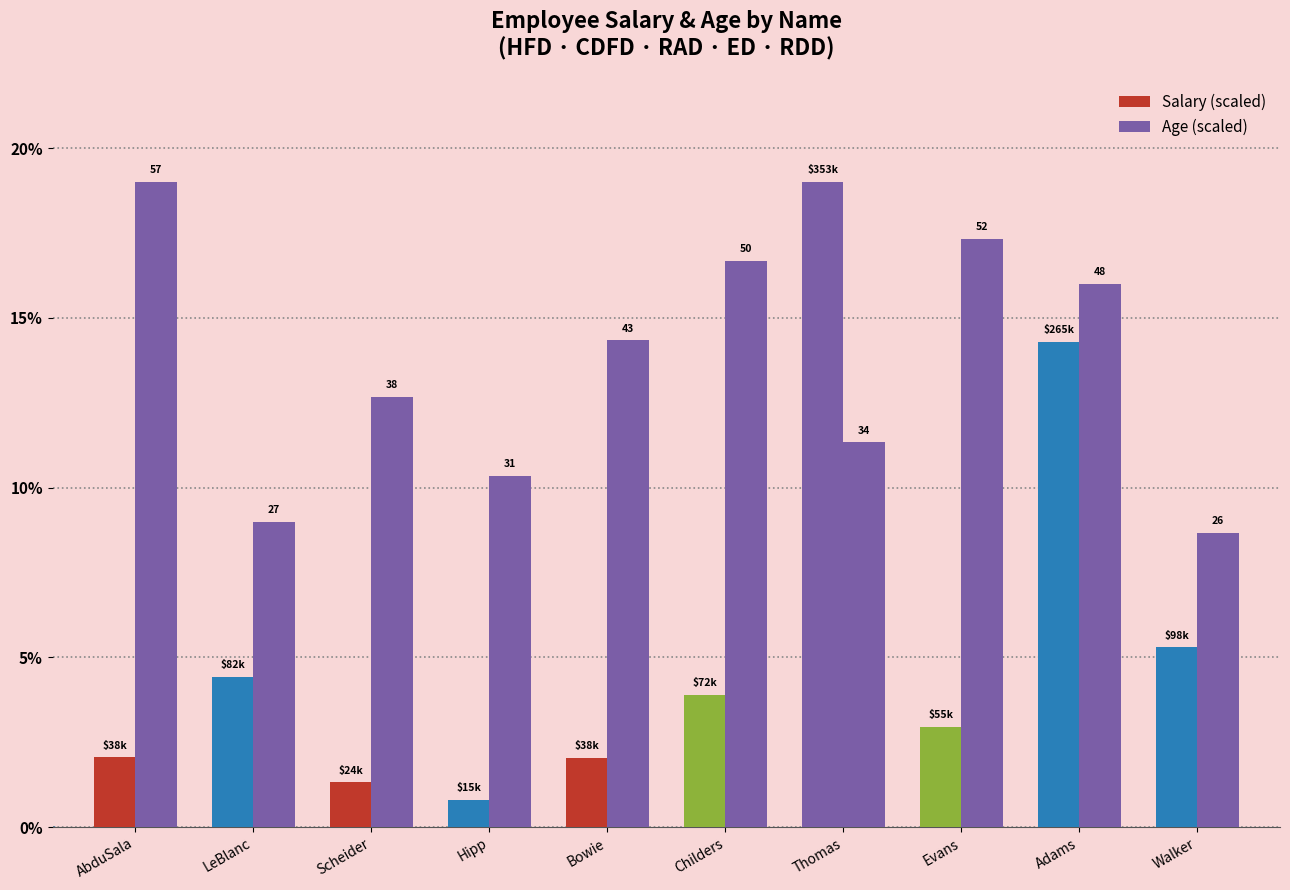

What is the sum of the Salary (scaled) values at Adams and Walker?

19.6